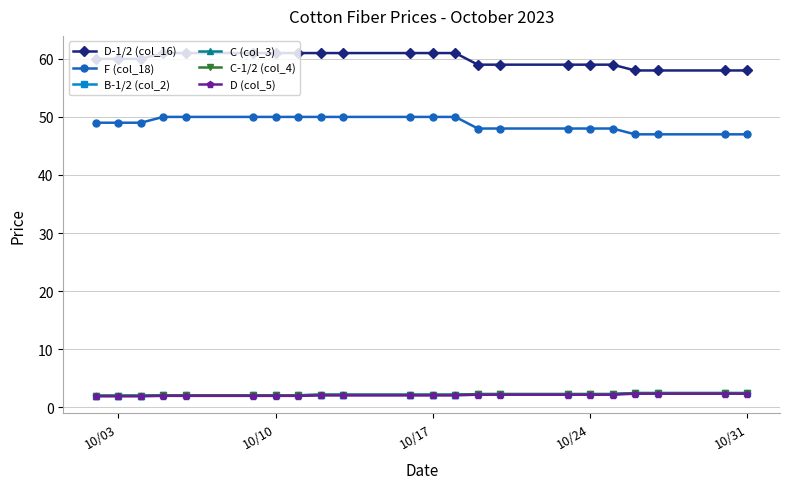

How many categories are shown in the chart?

22